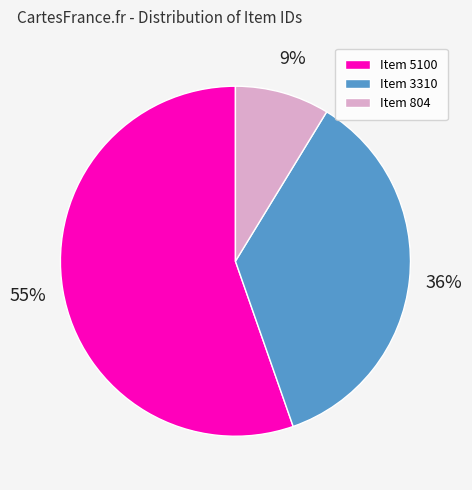

The Item 804 slice represents 9% of the pie. True or false?

True